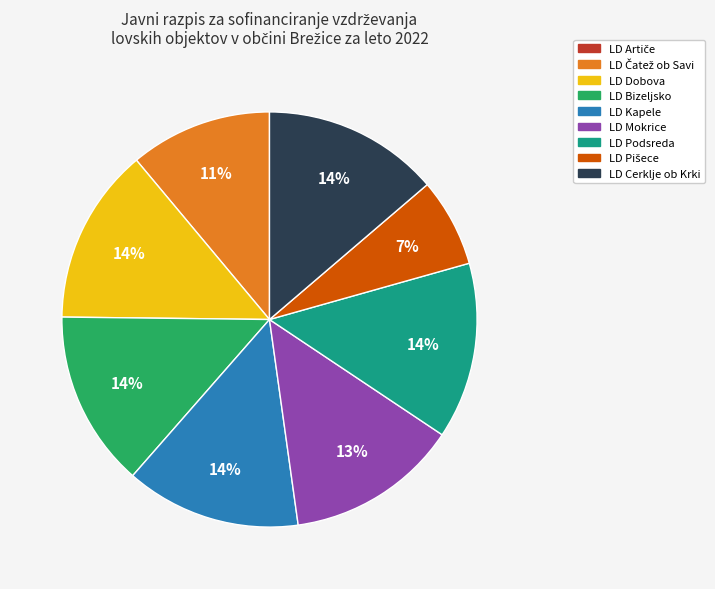

To the nearest percent, what is the average slice percentage?

11%